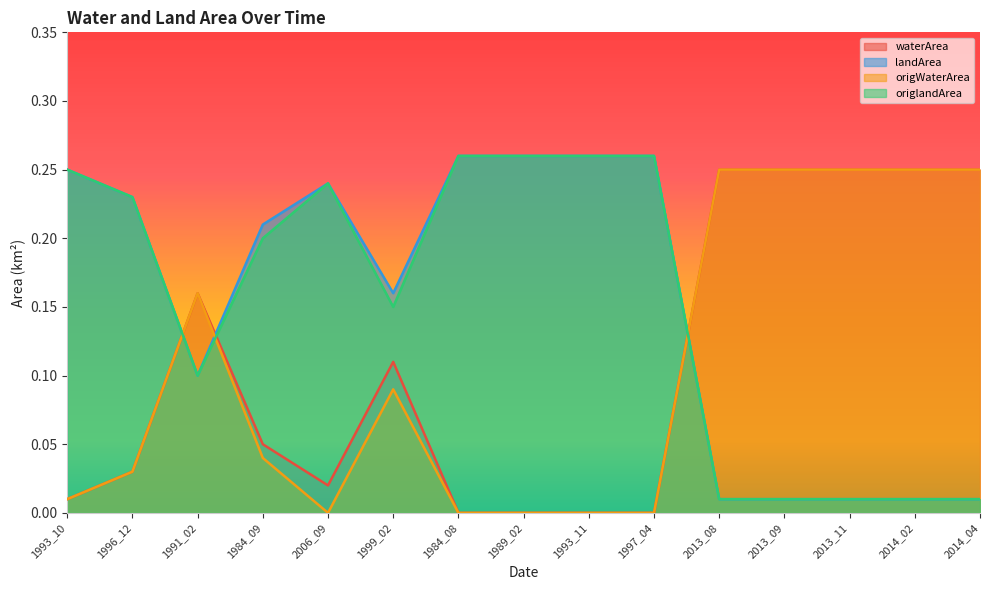

What is the label of the 5th point from the left?

2006_09